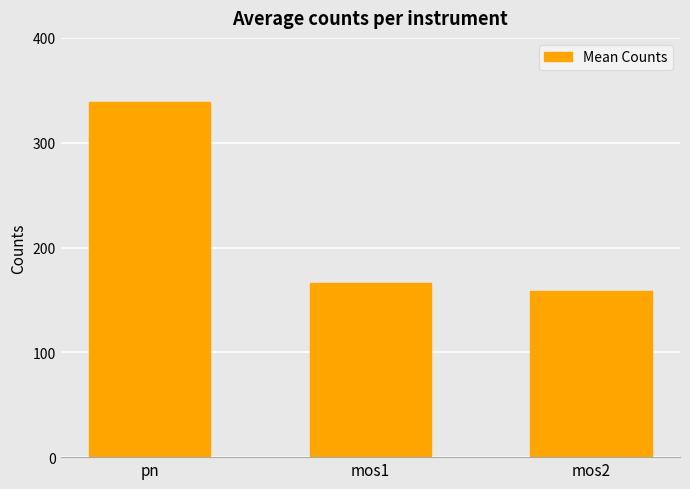

Rank the categories by value from highest to lowest.

pn, mos1, mos2